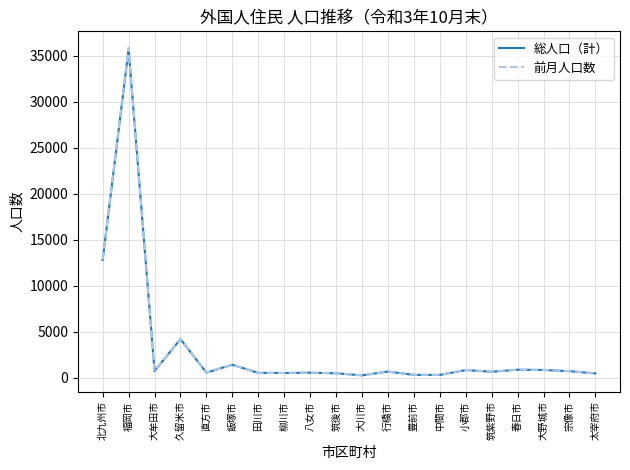

Which series has the largest range (max minus min)?

前月人口数